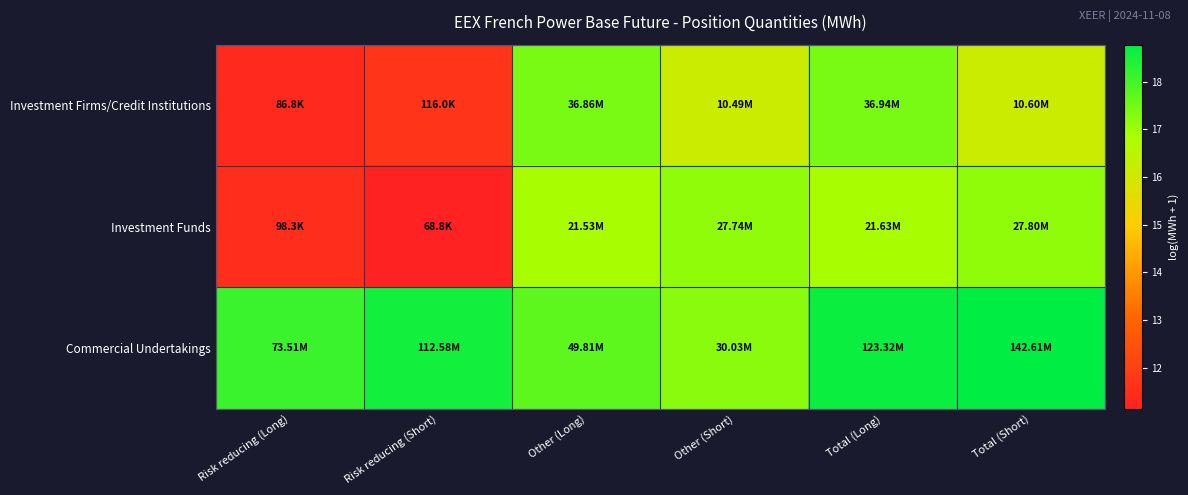

Rank the series by their maximum value, from highest to lowest.

Commercial Undertakings, Investment Firms/Credit Institutions, Investment Funds